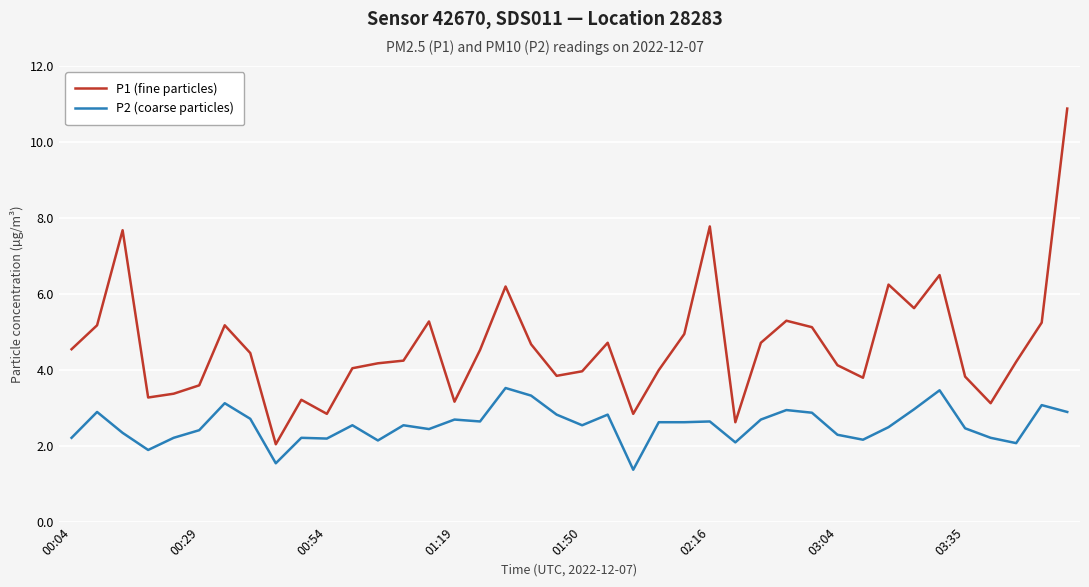

What is the maximum value for P2 (coarse particles)?

3.5